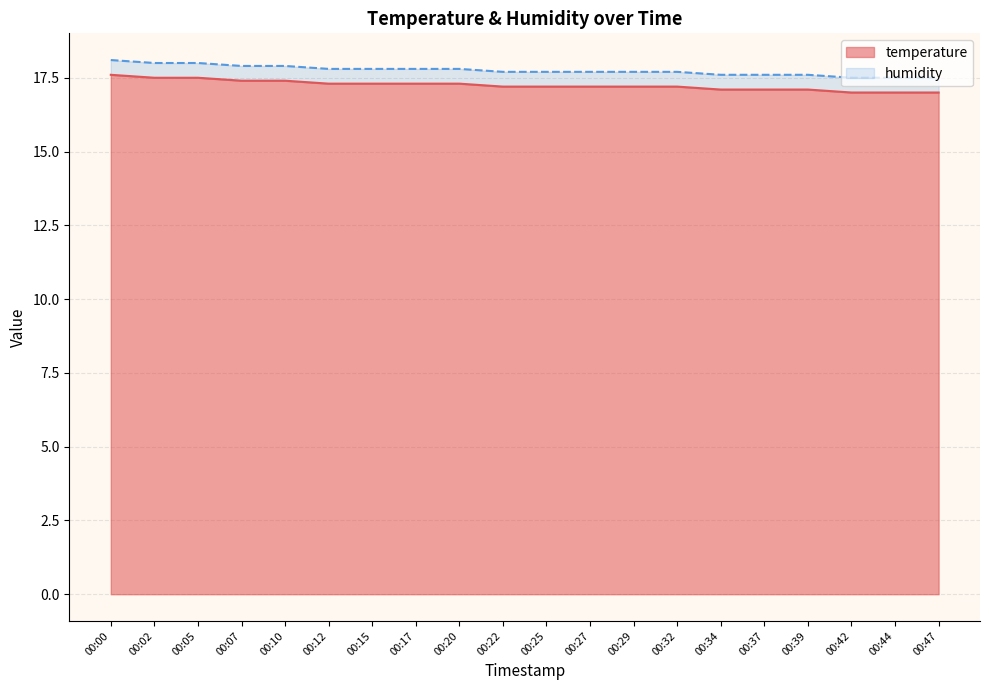

Which label corresponds to the smallest value in the chart?

00:42